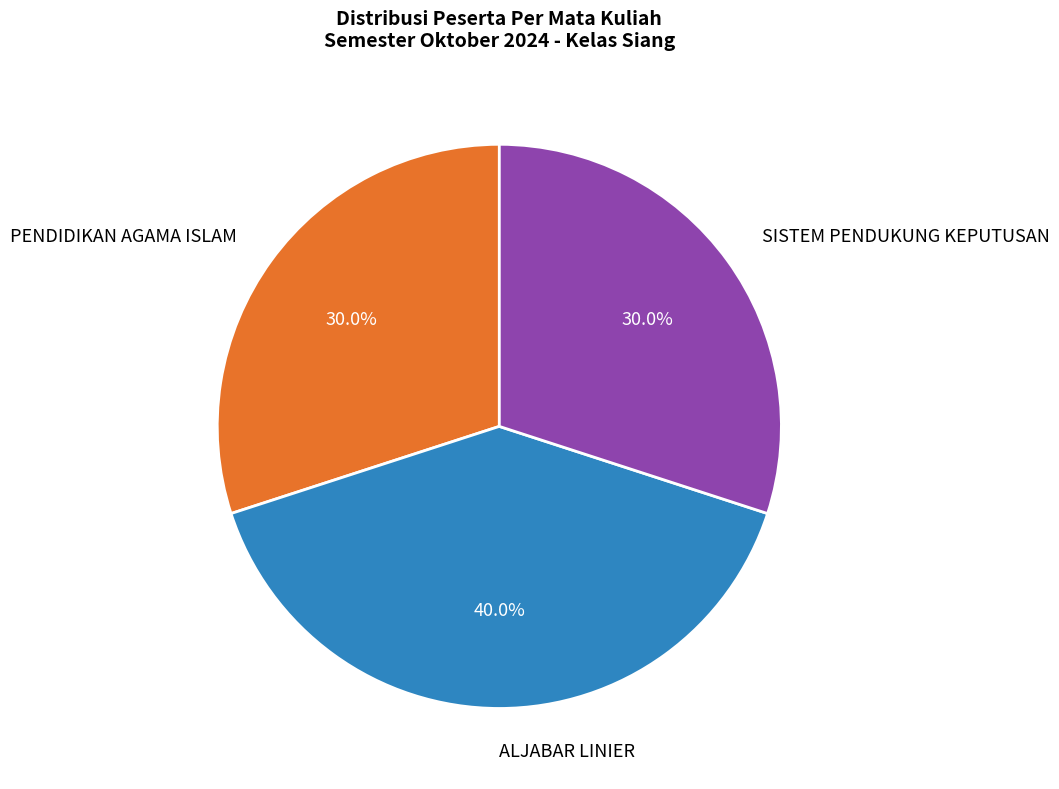

How many segments does this pie chart have?

3